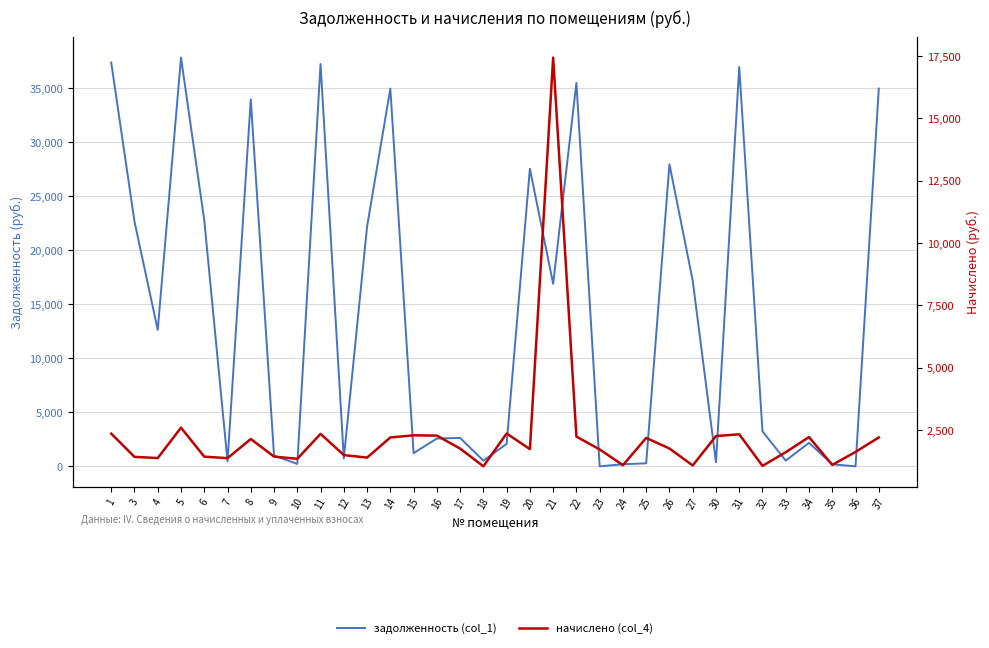

What is the spread (max minus min) of values at 3?

21242.8